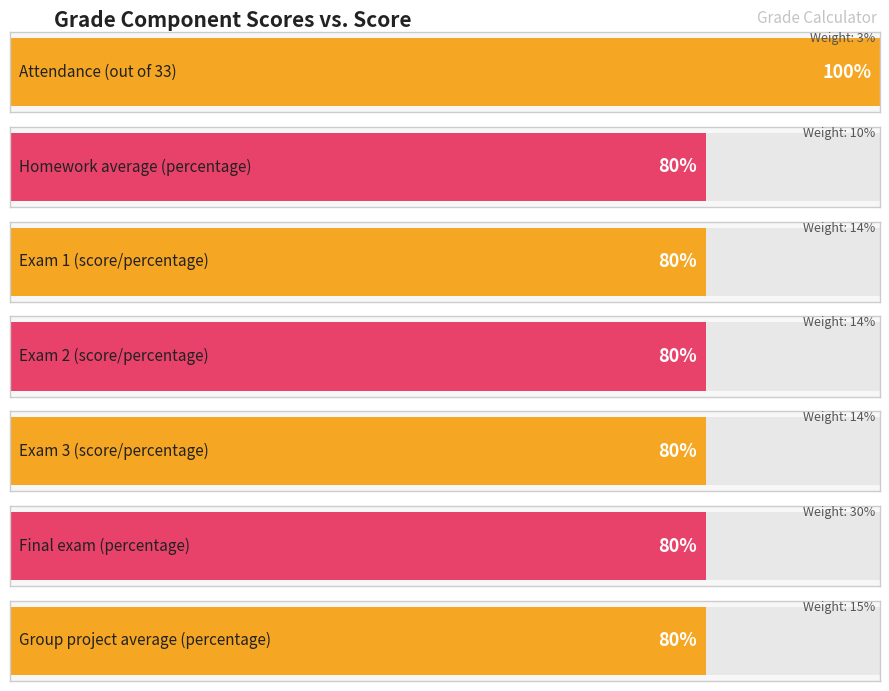

Reading left to right, transcribe all the data shown in this chart.

100	80	80	80	80	80	80